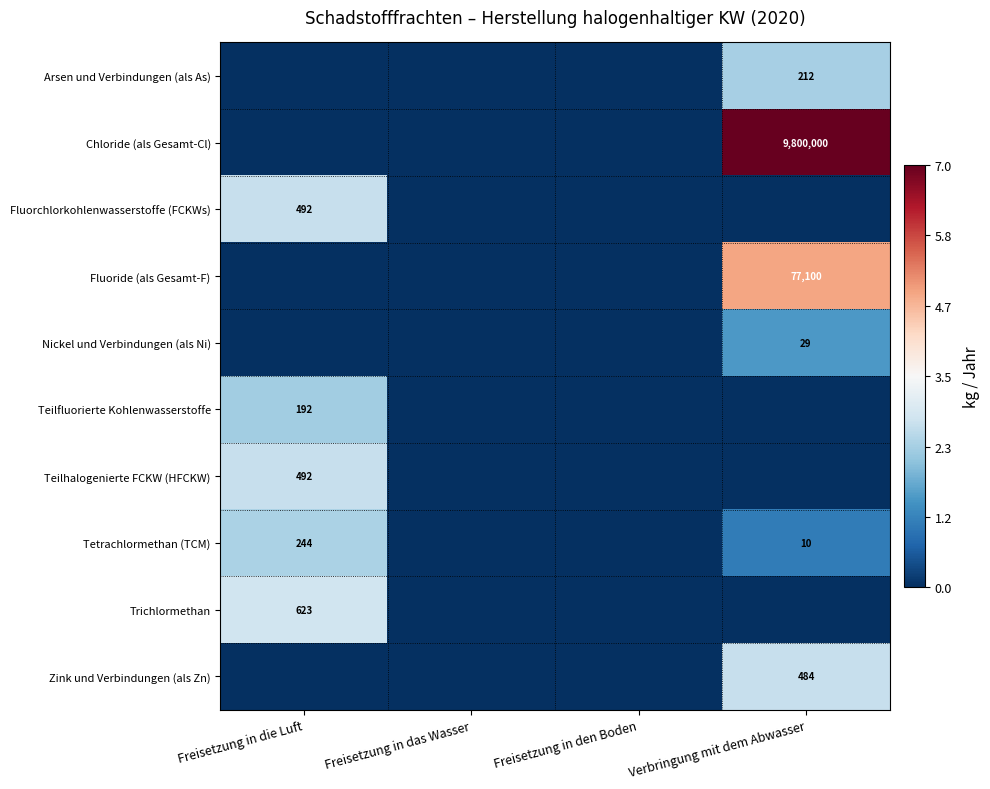

Is the value of Teilhalogenierte FCKW (HFCKW) at Freisetzung in die Luft greater than the value of Nickel und Verbindungen (als Ni) at Verbringung mit dem Abwasser?

Yes